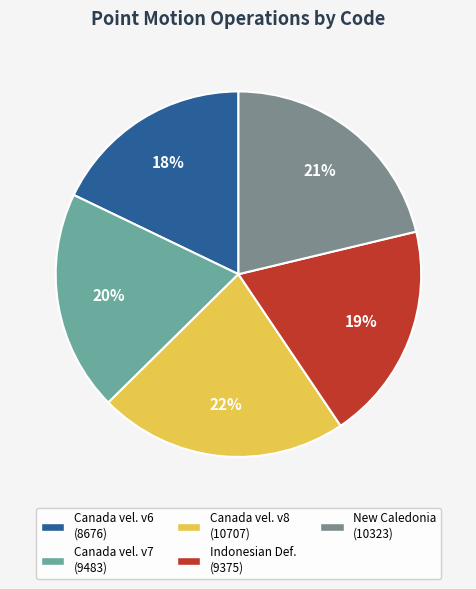

To the nearest percent, what is the difference between the largest and smallest slice percentages?

4%